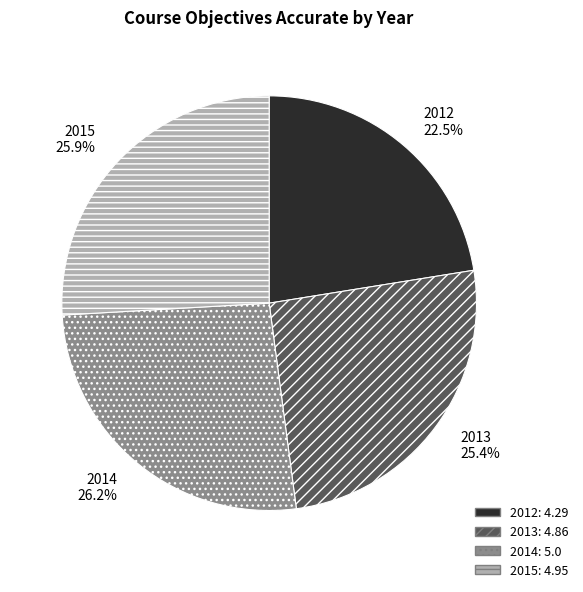

To the nearest percent, what portion does 2013 represent?

25%